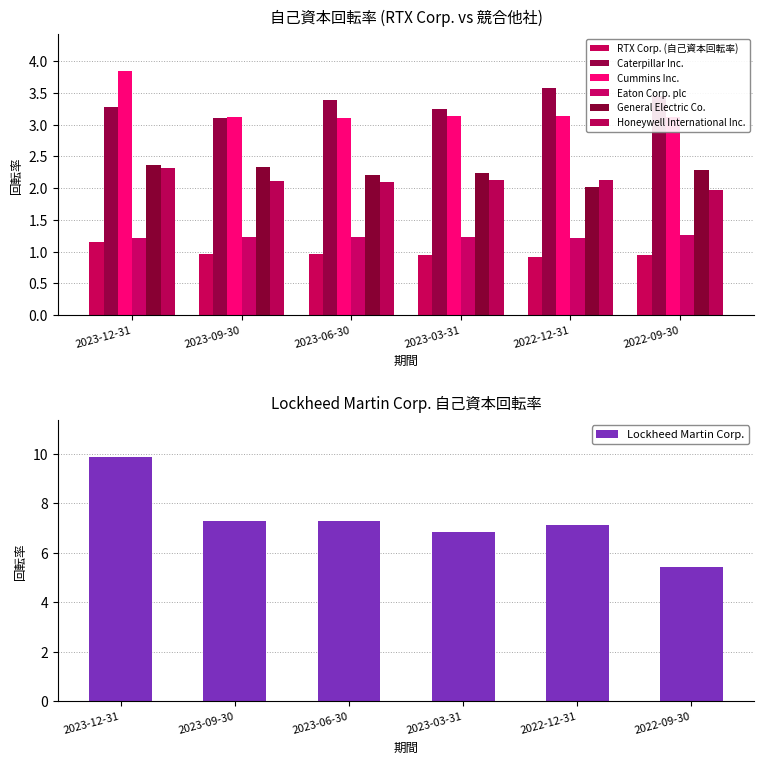

At which category is the sum across all series the highest?

2023-12-31